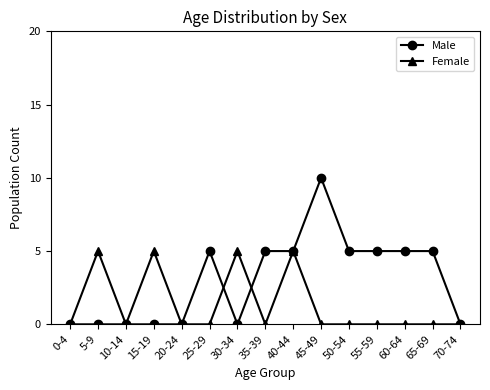

Which series has the largest range (max minus min)?

Male